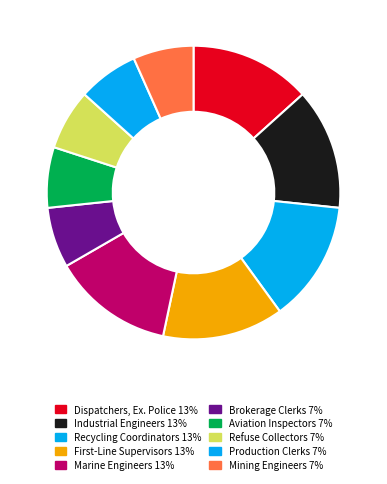

Count the number of slices in the pie.

10